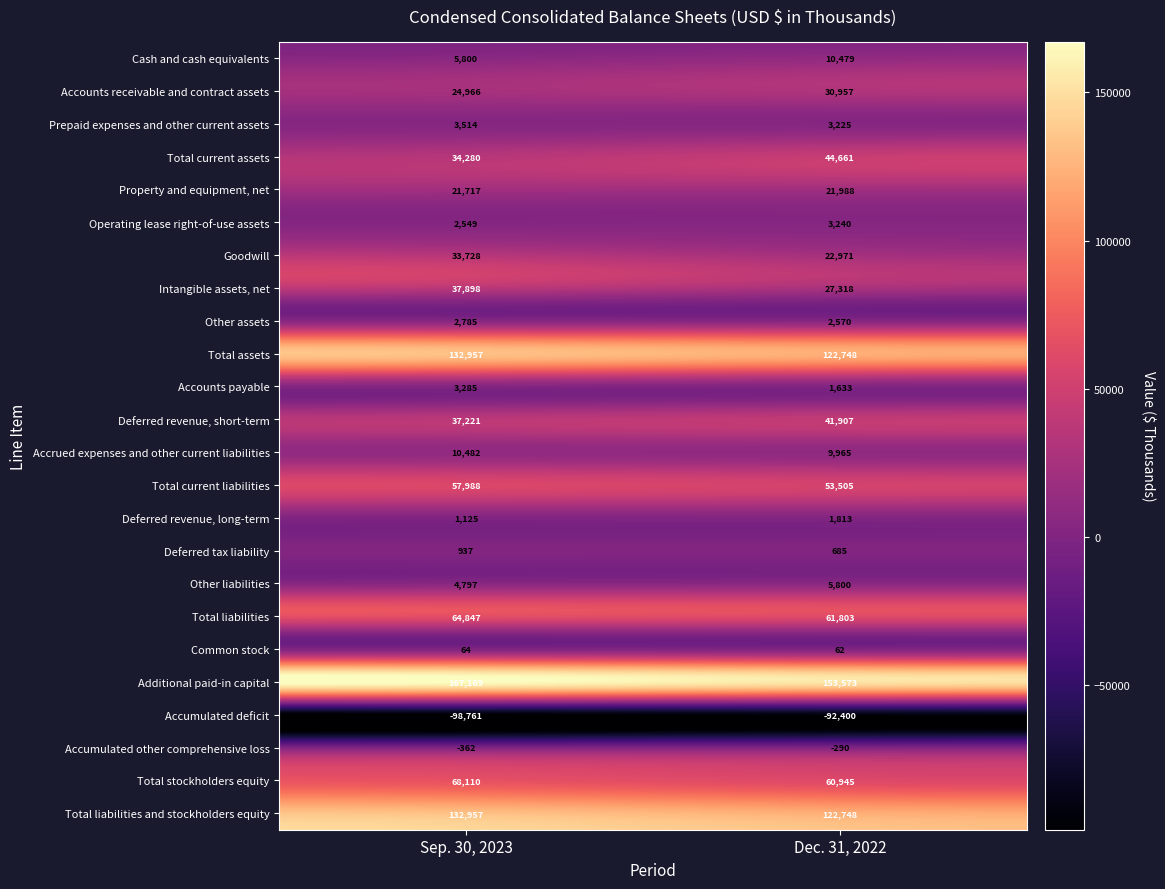

Count the number of categories in the chart.

2